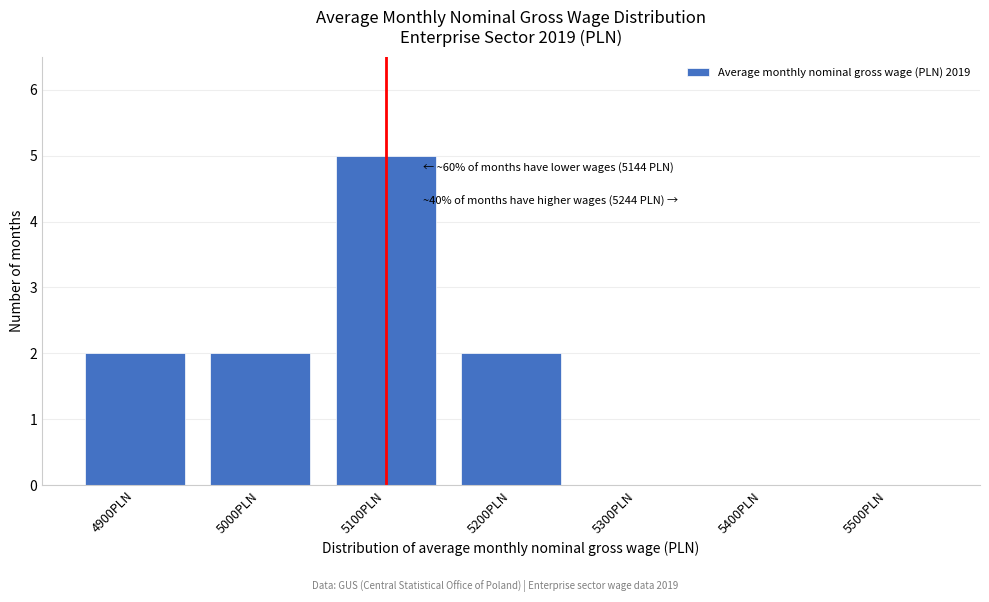

Reading left to right, transcribe all the data shown in this chart.

4900PLN=2	5000PLN=2	5100PLN=5	5200PLN=2	5300PLN=0	5400PLN=0	5500PLN=0